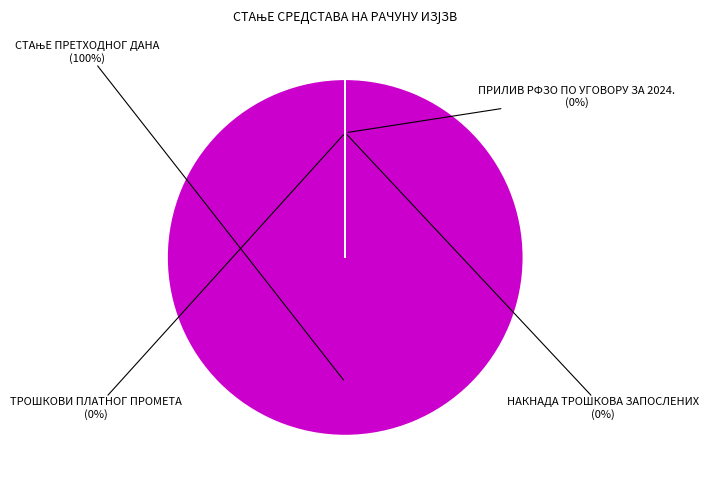

Which category has the biggest portion of the pie?

СТАњЕ ПРЕТХОДНОГ ДАНА